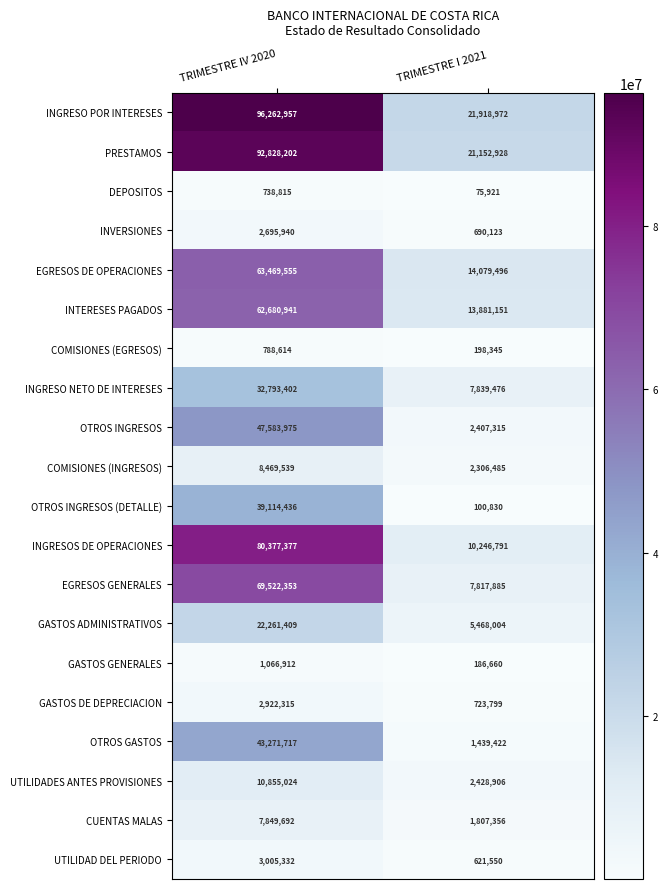

Which series has the largest total across all categories?

INGRESO POR INTERESES